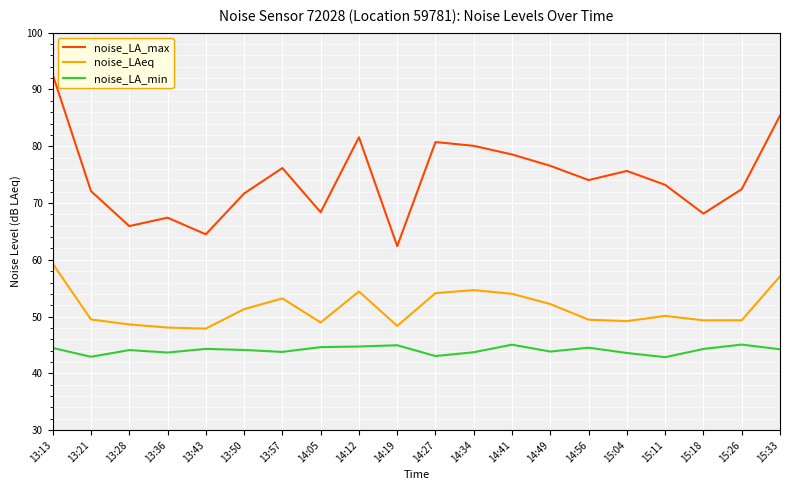

Which series changed the most between 13:43 and 15:26?

noise_LA_max